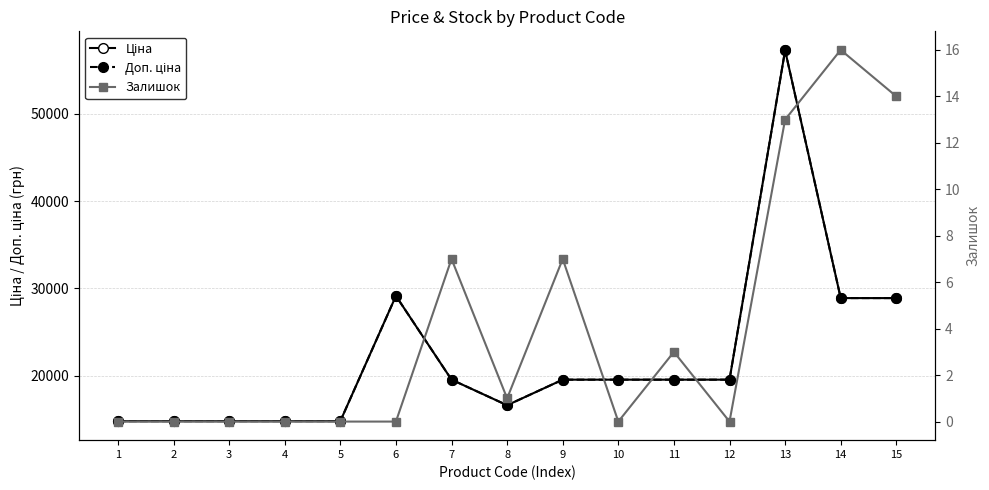

True or false: Ціна and Залишок intersect in this chart.

False